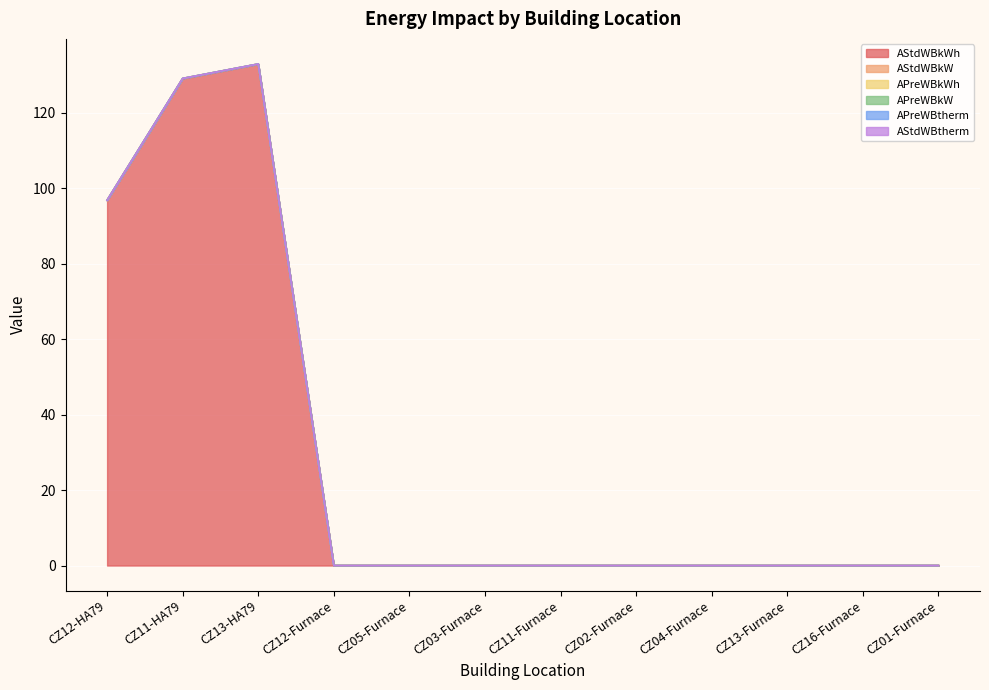

How many interior local peaks does the AStdWBkW series have?

1